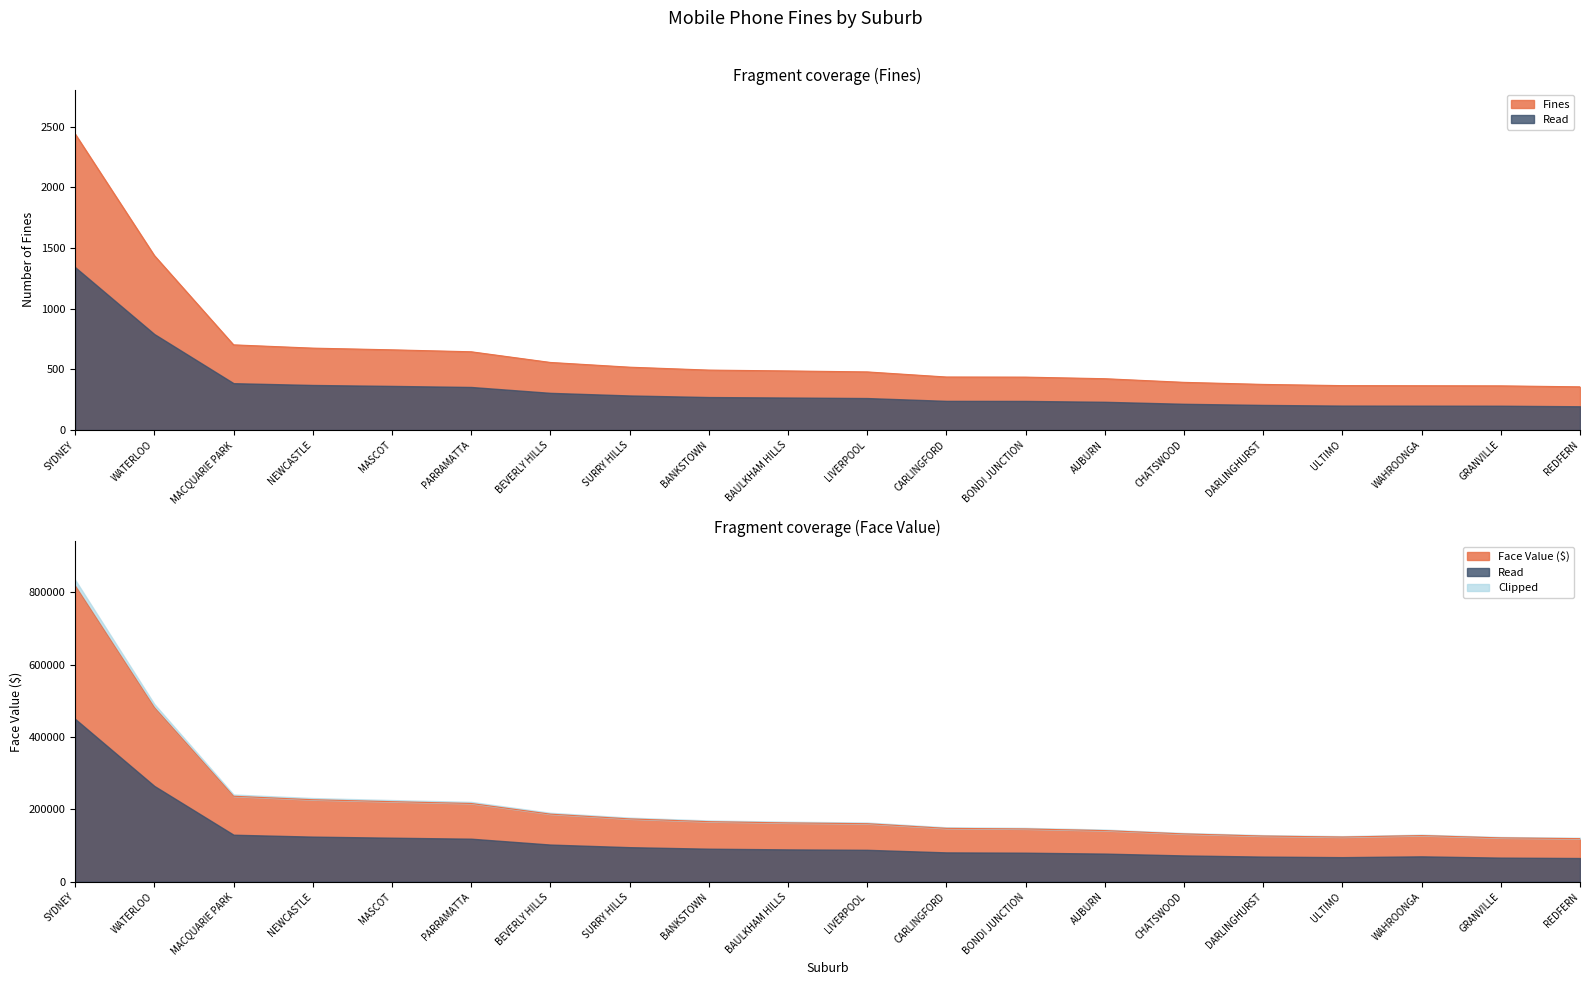

True or false: Face Value ($) has a value of 38164 at BONDI JUNCTION.

False